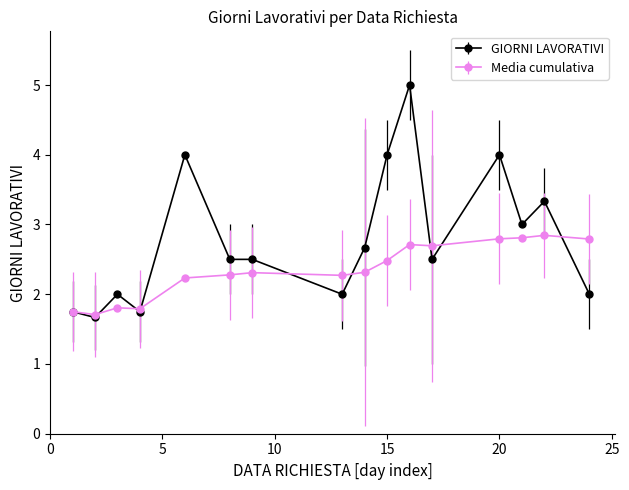

Which series has the widest spread of values?

GIORNI LAVORATIVI